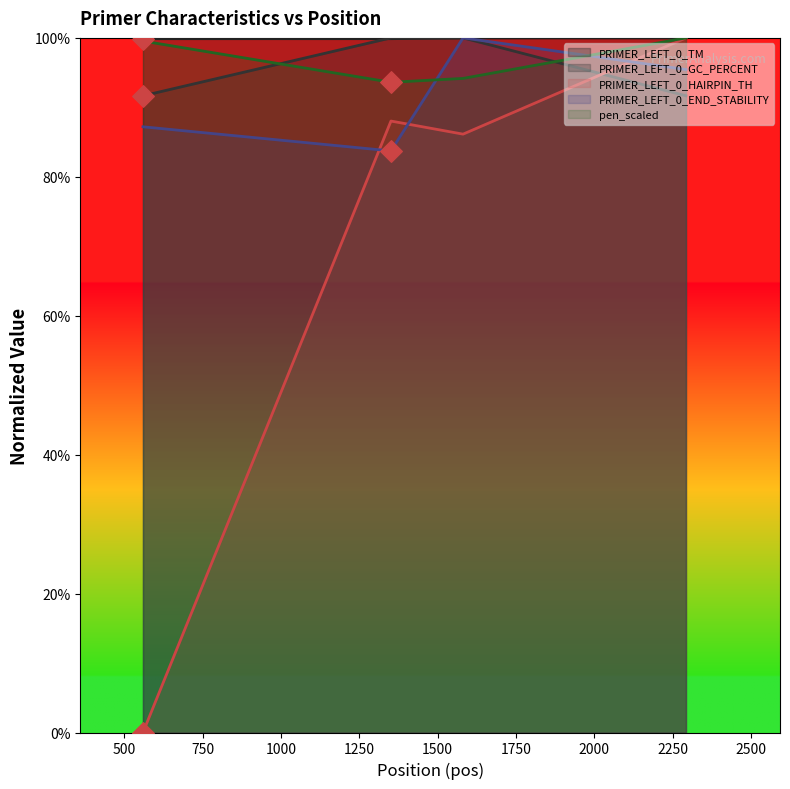

Is the value of pen_scaled at 1351 greater than the value of PRIMER_LEFT_0_GC_PERCENT at 1351?

No